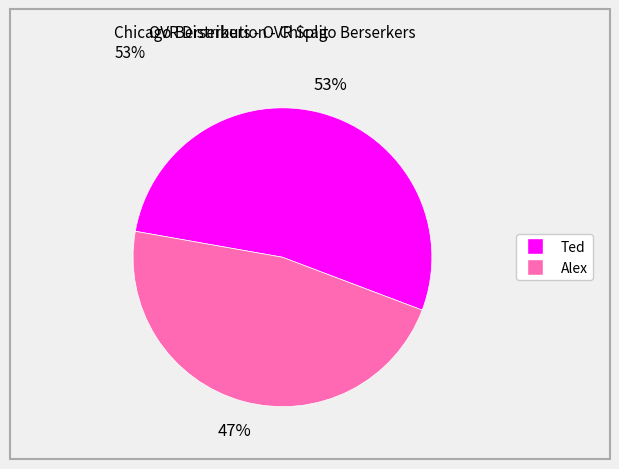

To the nearest percent, what percentage of the pie is Alex?

47%